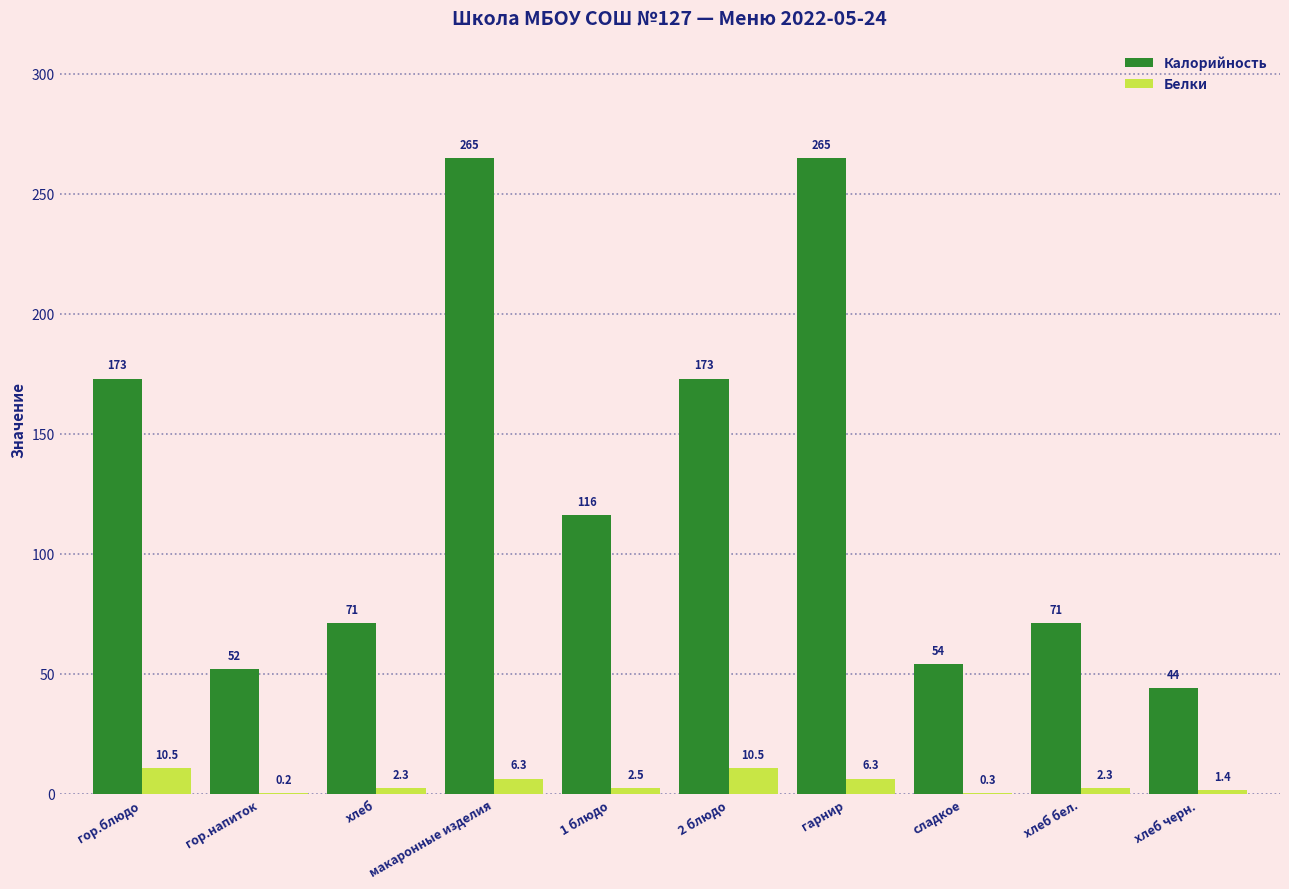

What is the difference between the Белки values at гор.напиток and хлеб?

2.1